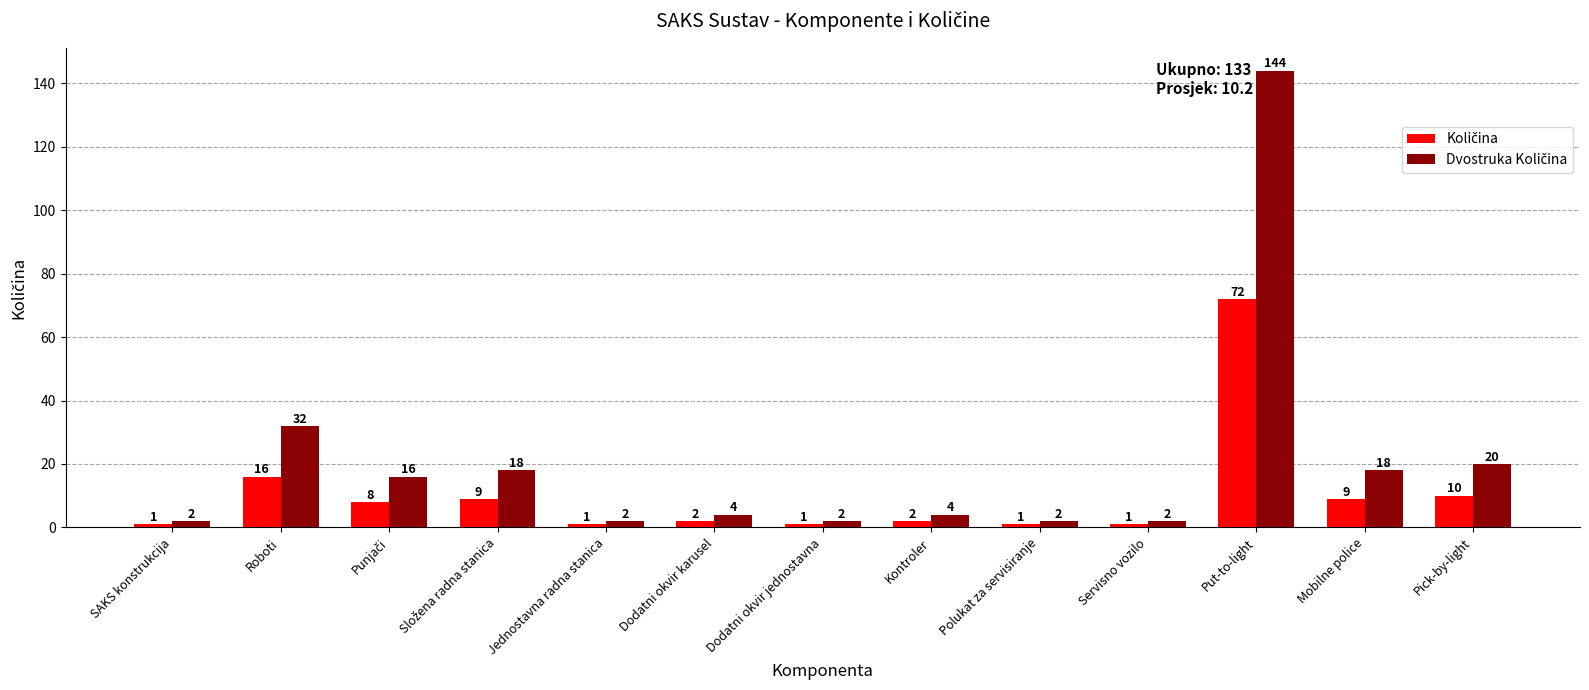

What is the spread (max minus min) of values at Pick-by-light?

10